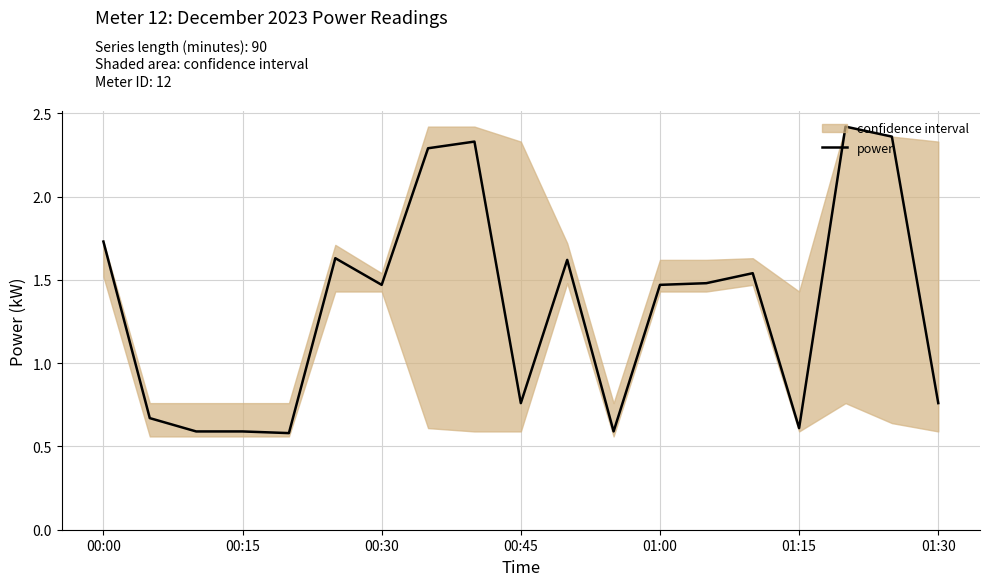

Where does the data first go above 1?

00:00